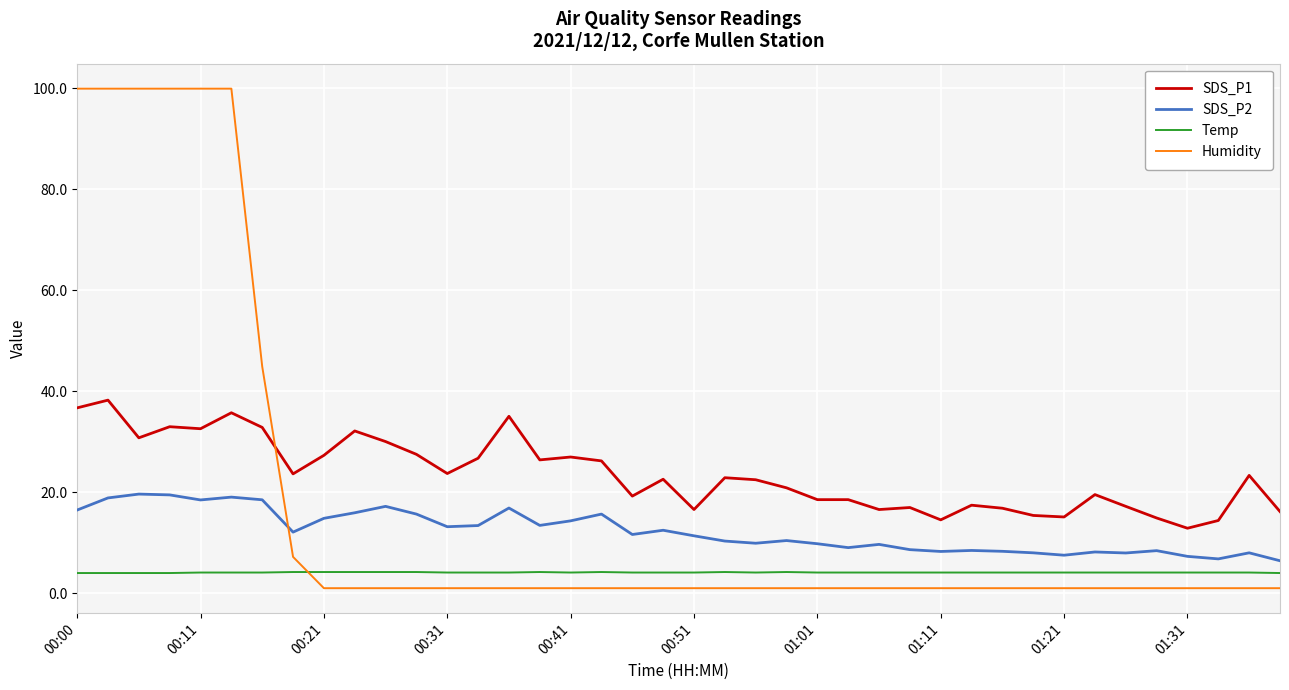

Which series has the largest total across all categories?

SDS_P1